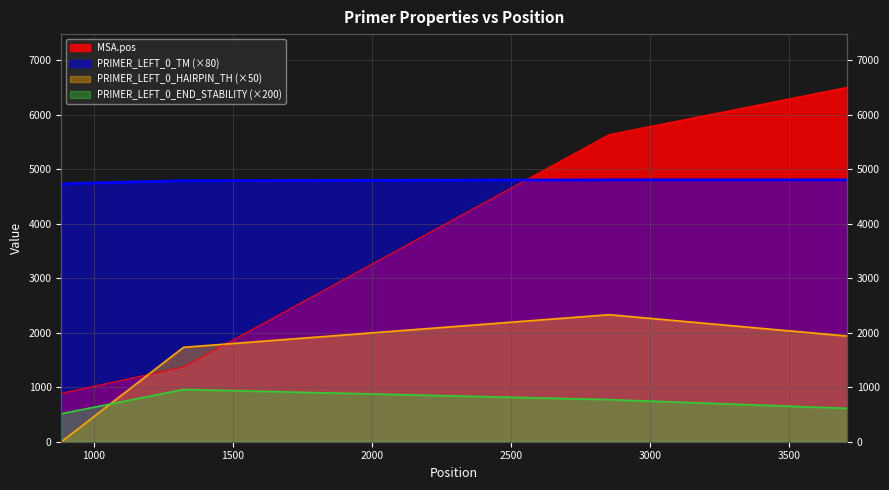

What are all the series names shown in the legend?

MSA.pos, PRIMER_LEFT_0_TM, PRIMER_LEFT_0_HAIRPIN_TH, PRIMER_LEFT_0_END_STABILITY